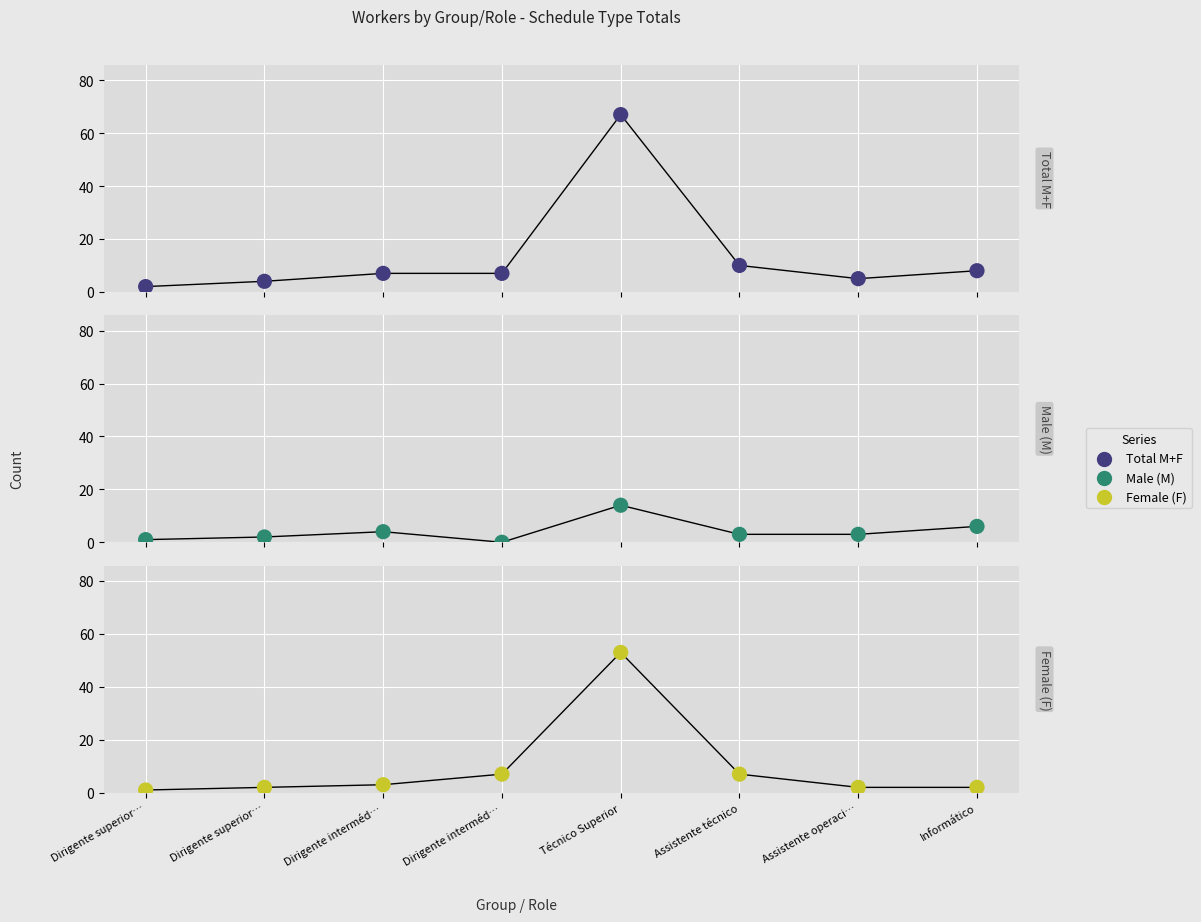

Which series reaches the maximum Y coordinate?

Total M+F